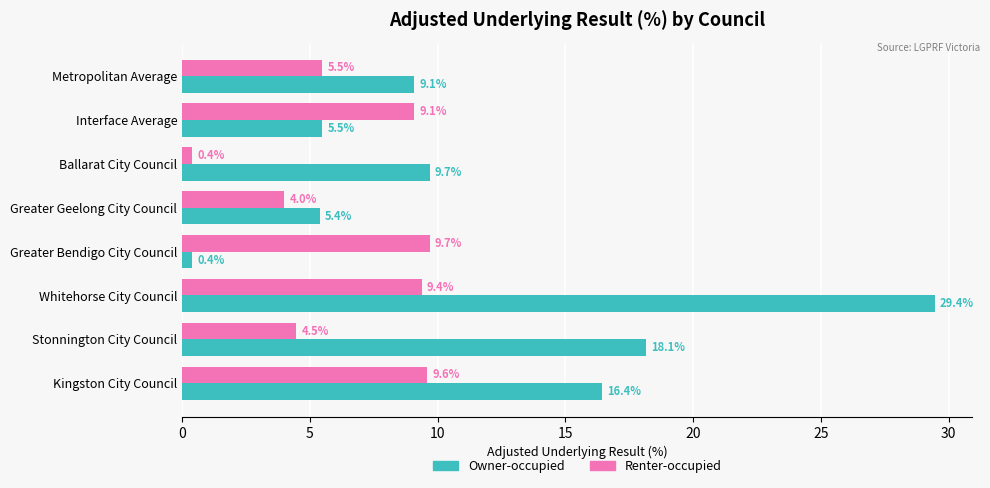

Where is Owner-occupied nearest to the value 14?

Kingston City Council